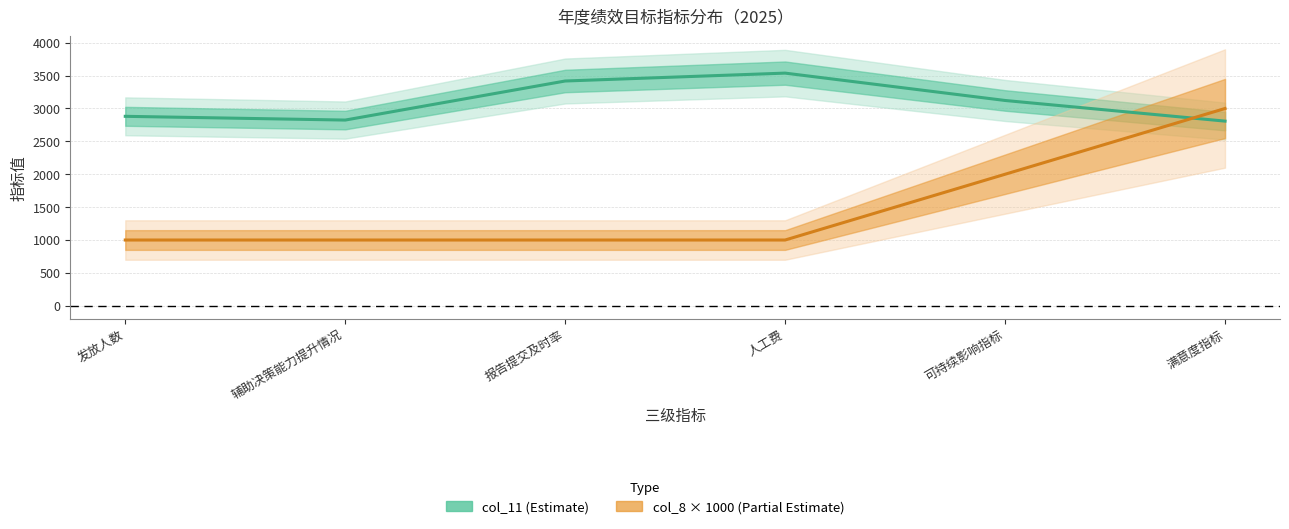

Rank the categories by col_8 value from lowest to highest.

发放人数, 辅助决策能力提升情况, 报告提交及时率, 人工费, 可持续影响指标, 满意度指标